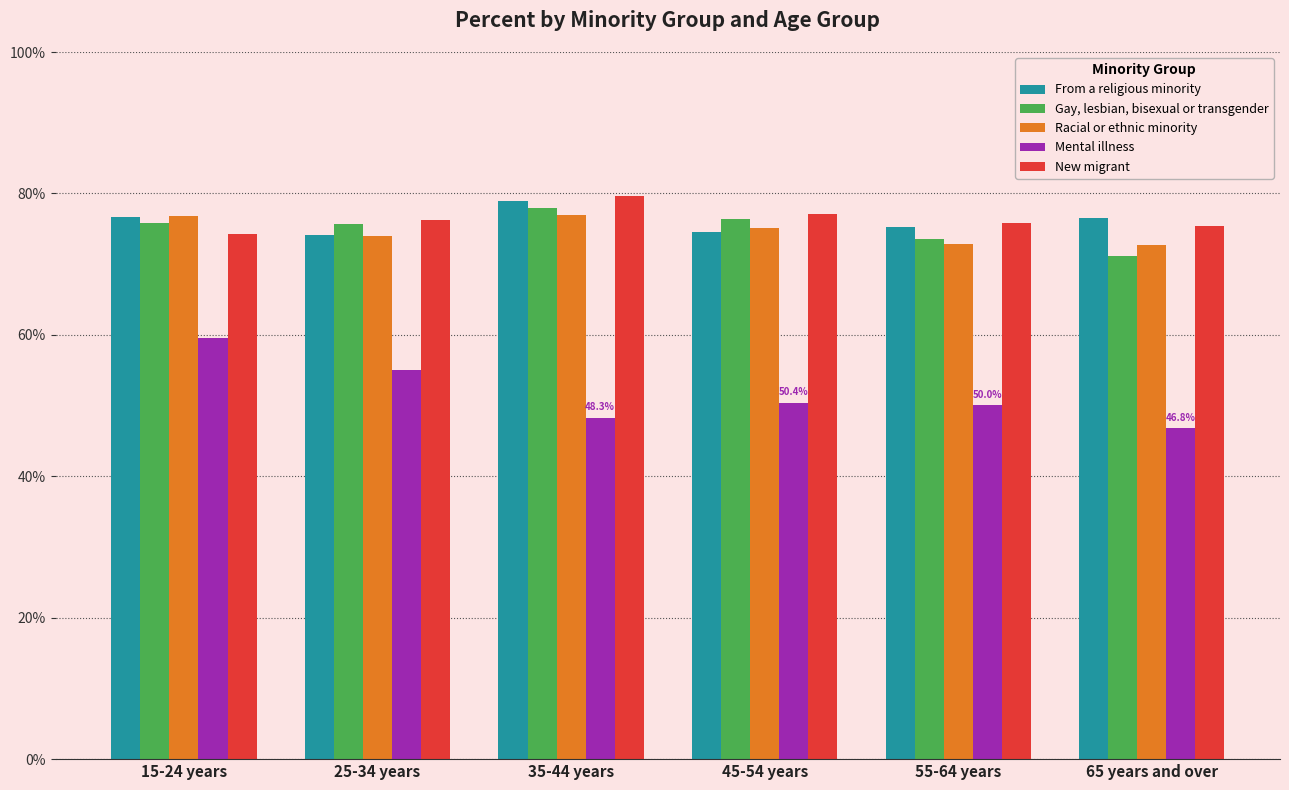

At which label is Gay, lesbian, bisexual or transgender closest to 74?

55-64 years